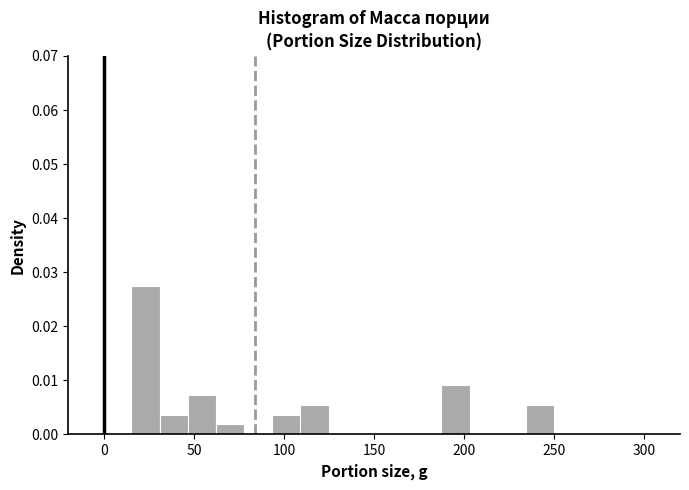

Around what value on the x-axis is the tallest bar? Give the approximate position of its centre, as read against the axis.

25